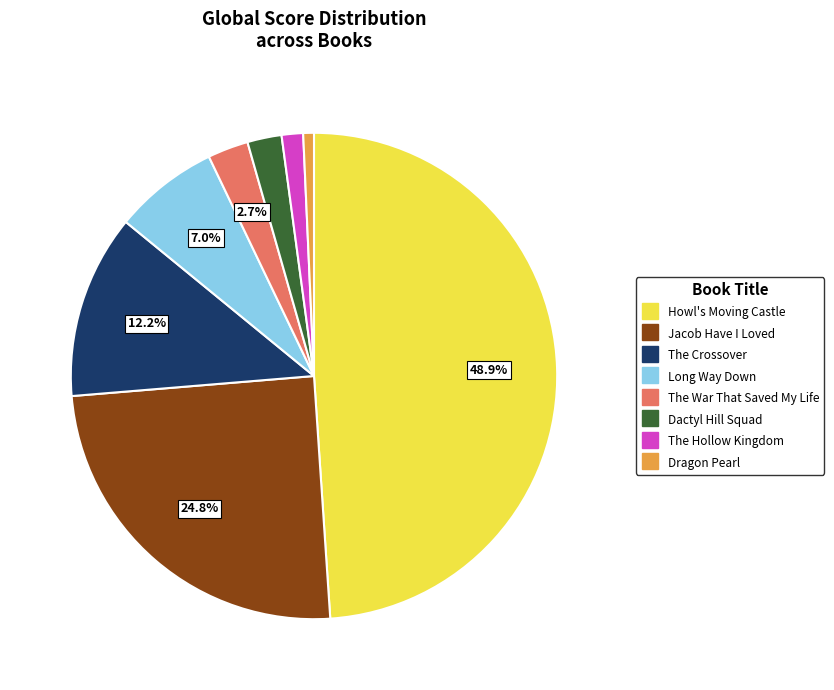

True or false: Howl's Moving Castle accounts for 39% of the total.

False